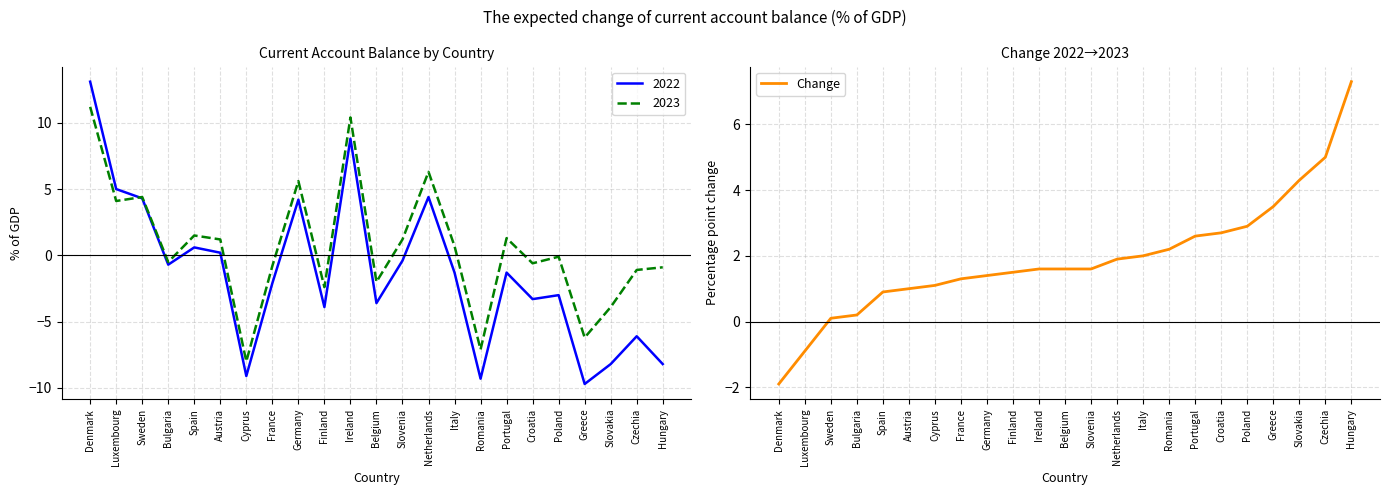

List the labels in order of value, smallest first.

Denmark, Luxembourg, Sweden, Bulgaria, Spain, Austria, Cyprus, France, Germany, Finland, Ireland, Belgium, Slovenia, Netherlands, Italy, Romania, Portugal, Croatia, Poland, Greece, Slovakia, Czechia, Hungary